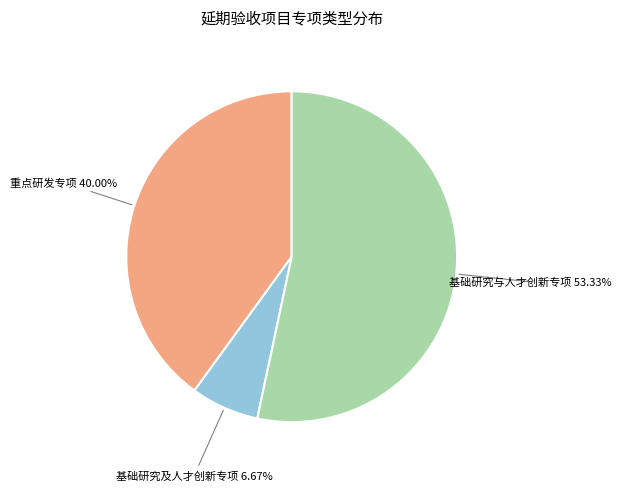

To the nearest percent, what is the combined percentage of 重点研发专项 and 基础研究及人才创新专项?

47%